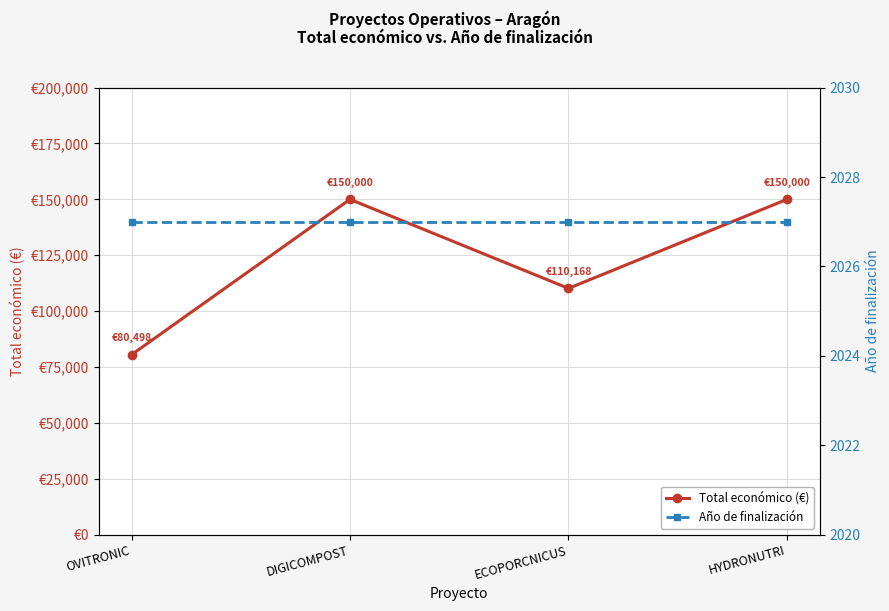

What is the value of the Año de finalización point at the 4th from the left?

2027